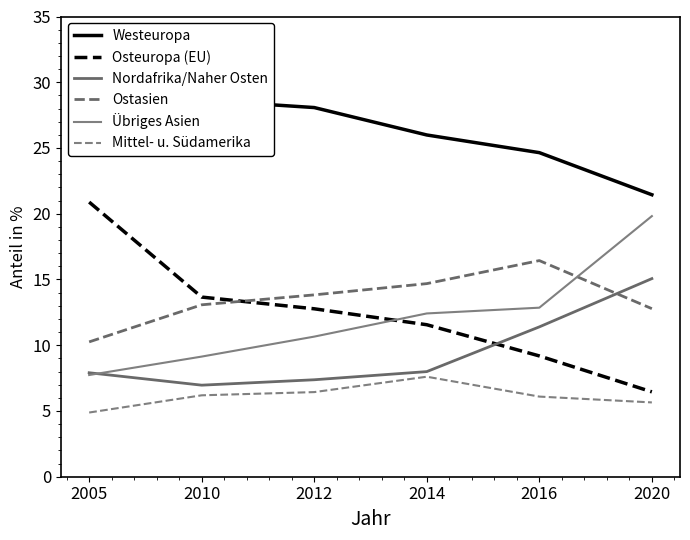

What are all the series names shown in the legend?

Westeuropa, Osteuropa (EU), Nordafrika/Naher Osten, Ostasien, Übriges Asien, Mittel- u. Südamerika